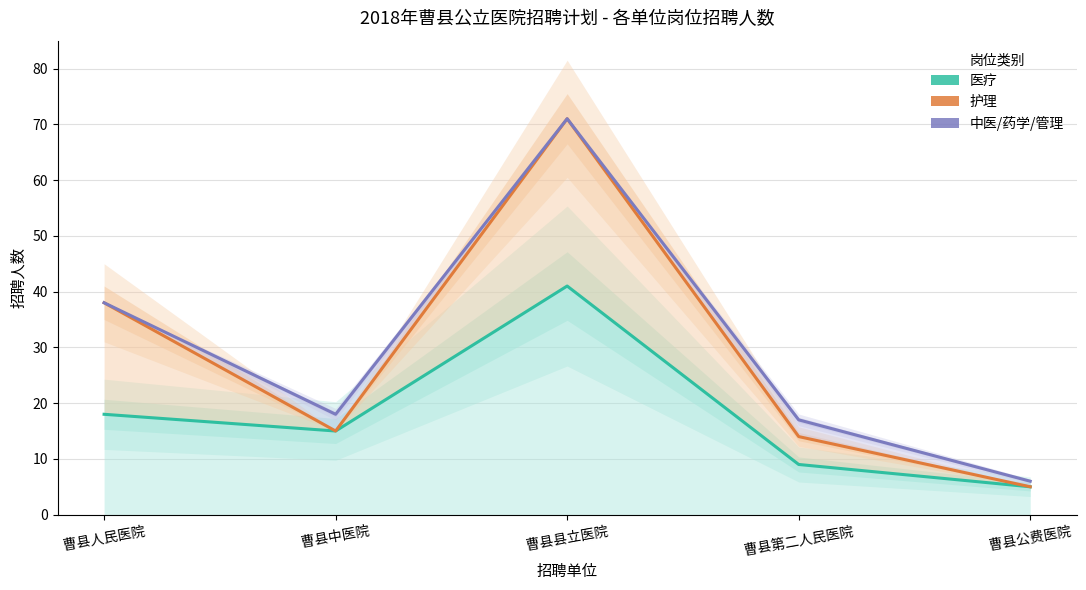

The value of 中医/药学/管理 at 曹县人民医院 is 51. True or false?

False